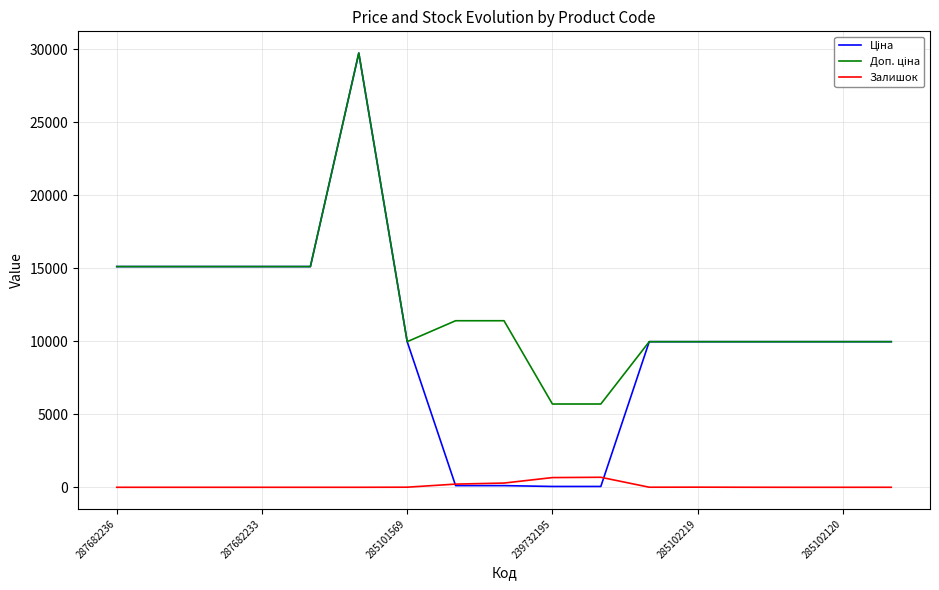

True or false: Залишок and Ціна intersect in this chart.

True